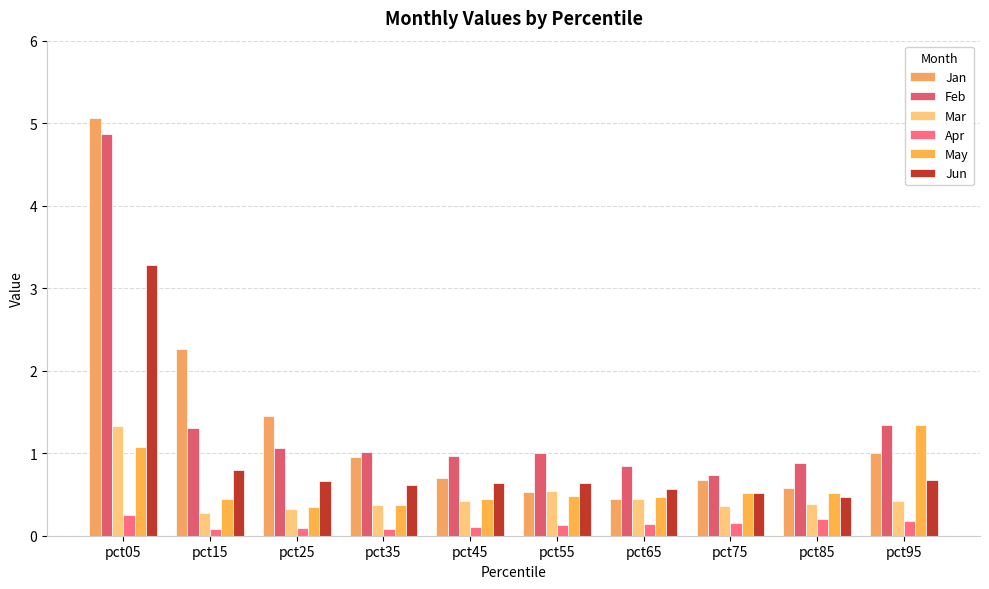

Which series has the widest spread of values?

Jan